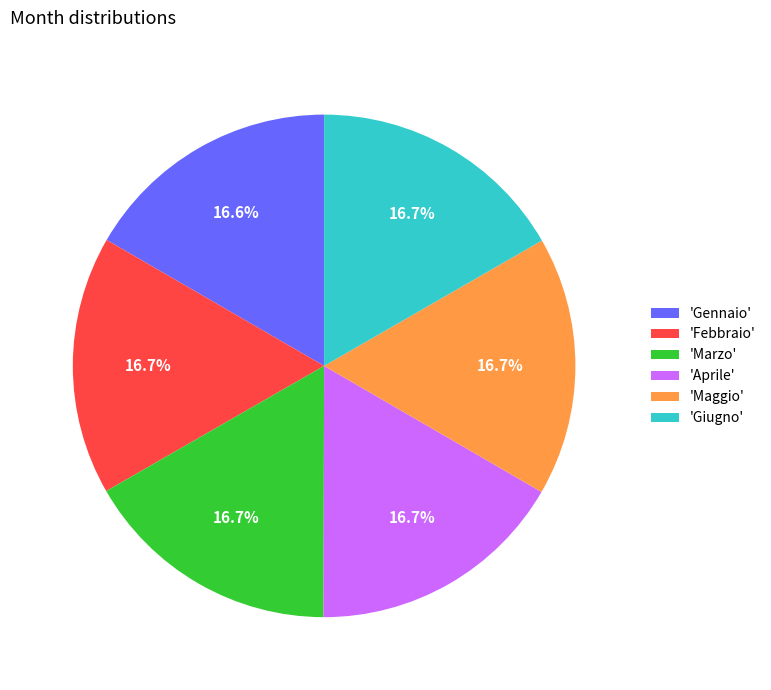

How much of the chart is everything except 'Maggio'?

83.3%